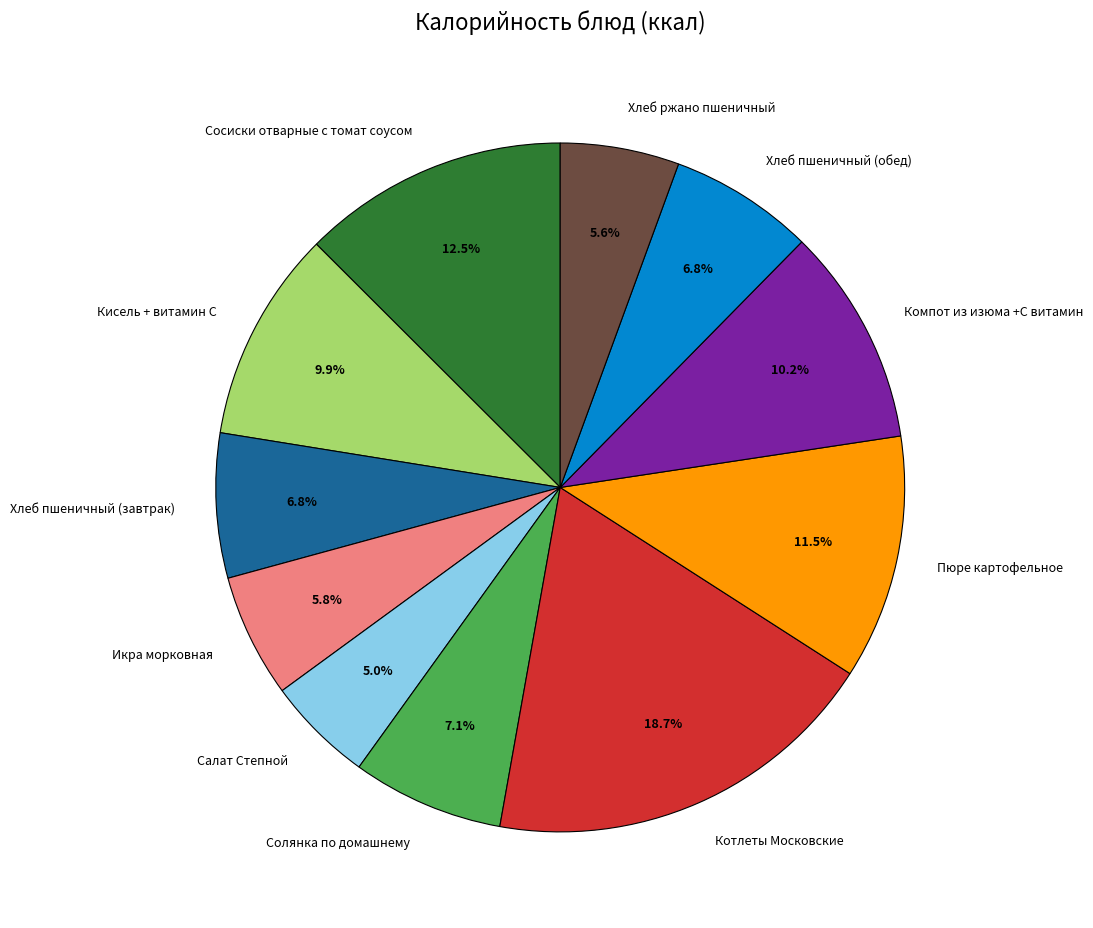

What percentage is the Кисель + витамин С slice, to the nearest percent?

10%